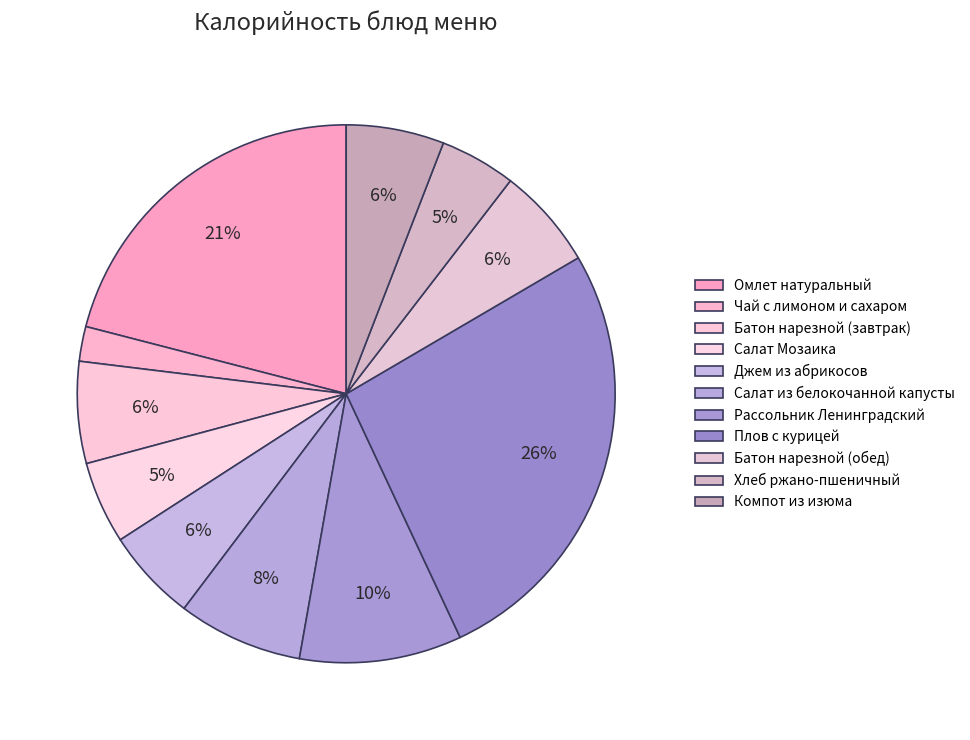

How many segments does this pie chart have?

11